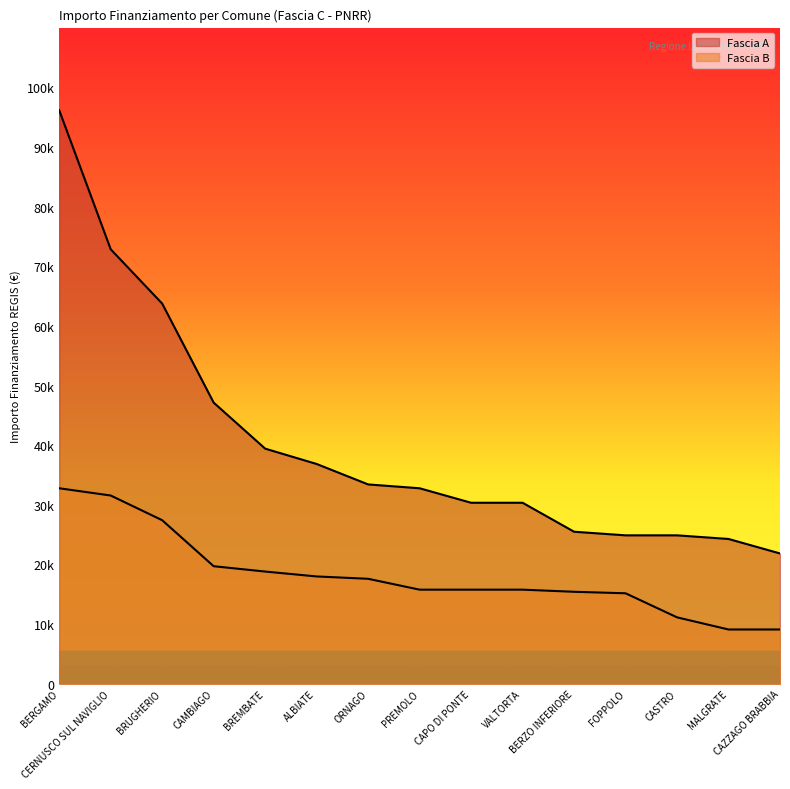

Which has a higher value, BREMBATE or CAZZAGO BRABBIA?

BREMBATE